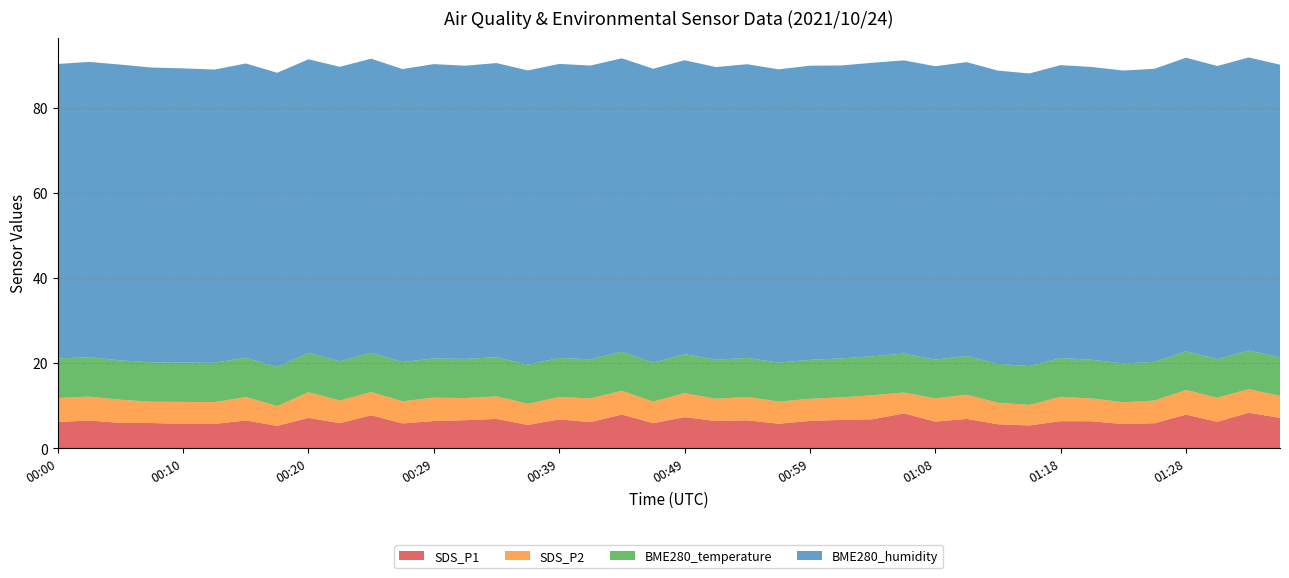

Reading left to right, list all the values displayed in this chart.

SDS_P1: 00:00=6.2	00:03=6.6	00:05=6.0	00:08=6.0	00:10=5.8	00:13=5.8	00:15=6.6	00:17=5.3	00:20=7.2	00:22=5.9	00:25=7.8	00:27=5.9	00:29=6.4	00:32=6.6	00:34=6.9	00:37=5.5	00:39=6.8	00:42=6.2	00:44=8.0	00:47=5.9	00:49=7.3	00:51=6.5	00:54=6.6	00:56=5.8	00:59=6.5	01:01=6.7	01:04=6.8	01:06=8.2	01:08=6.3	01:11=6.9	01:13=5.7	01:16=5.4	01:18=6.4	01:21=6.4	01:23=5.7	01:26=5.9	01:28=8.0	01:30=6.2	01:33=8.4	01:36=7.2
SDS_P2: 00:00=5.7	00:03=5.6	00:05=5.4	00:08=5.0	00:10=5.2	00:13=5.1	00:15=5.5	00:17=4.7	00:20=6.0	00:22=5.3	00:25=5.5	00:27=5.2	00:29=5.5	00:32=5.2	00:34=5.3	00:37=5.0	00:39=5.2	00:42=5.6	00:44=5.6	00:47=5.1	00:49=5.6	00:51=5.2	00:54=5.5	00:56=5.2	00:59=5.2	01:01=5.3	01:04=5.7	01:06=4.9	01:08=5.5	01:11=5.7	01:13=5.1	01:16=4.8	01:18=5.7	01:21=5.3	01:23=5.1	01:26=5.3	01:28=5.8	01:30=5.7	01:33=5.5	01:36=5.2
BME280_temperature: 00:00=9.3	00:03=9.3	00:05=9.2	00:08=9.2	00:10=9.2	00:13=9.2	00:15=9.2	00:17=9.2	00:20=9.2	00:22=9.2	00:25=9.2	00:27=9.2	00:29=9.2	00:32=9.2	00:34=9.2	00:37=9.2	00:39=9.2	00:42=9.2	00:44=9.2	00:47=9.2	00:49=9.2	00:51=9.2	00:54=9.2	00:56=9.2	00:59=9.2	01:01=9.2	01:04=9.1	01:06=9.1	01:08=9.1	01:11=9.1	01:13=9.1	01:16=9.1	01:18=9.1	01:21=9.1	01:23=9.1	01:26=9.1	01:28=9.1	01:30=9.1	01:33=9.1	01:36=9.1
BME280_humidity: 00:00=69.2	00:03=69.3	00:05=69.5	00:08=69.2	00:10=69.1	00:13=68.9	00:15=69.1	00:17=69.0	00:20=69.0	00:22=69.2	00:25=69.1	00:27=68.8	00:29=69.1	00:32=68.8	00:34=69.1	00:37=69.1	00:39=69.1	00:42=69.0	00:44=68.9	00:47=69.0	00:49=69.0	00:51=68.7	00:54=69.0	00:56=68.9	00:59=69.1	01:01=68.8	01:04=68.9	01:06=68.9	01:08=68.9	01:11=69.0	01:13=68.9	01:16=68.7	01:18=68.8	01:21=68.8	01:23=68.8	01:26=68.8	01:28=69.0	01:30=68.8	01:33=68.8	01:36=68.7